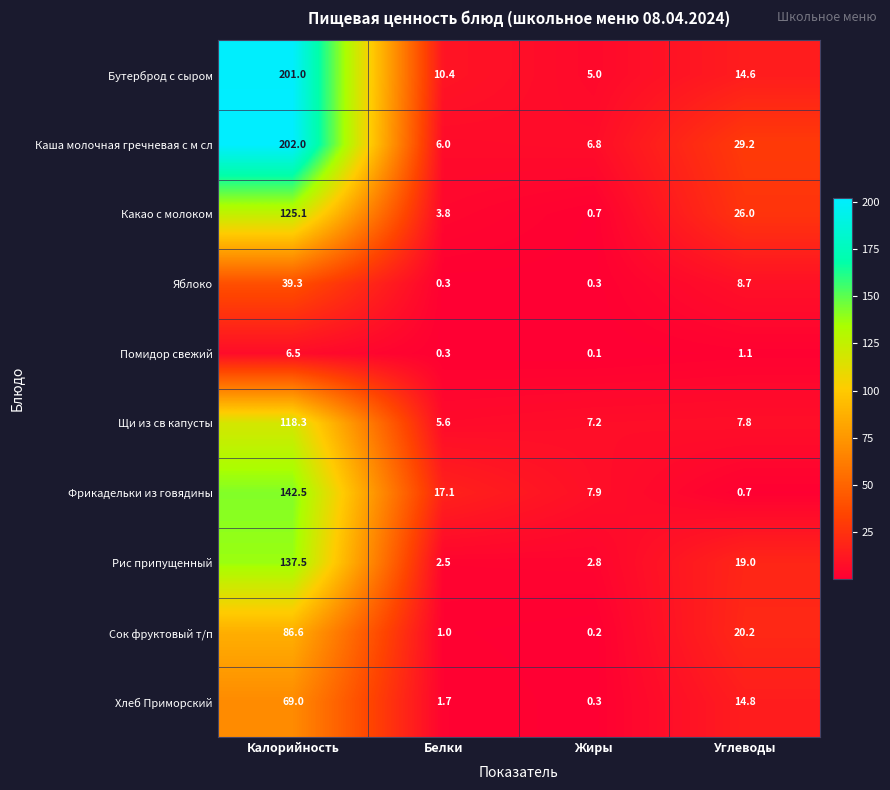

What is the spread (max minus min) of values at Белки?

16.8